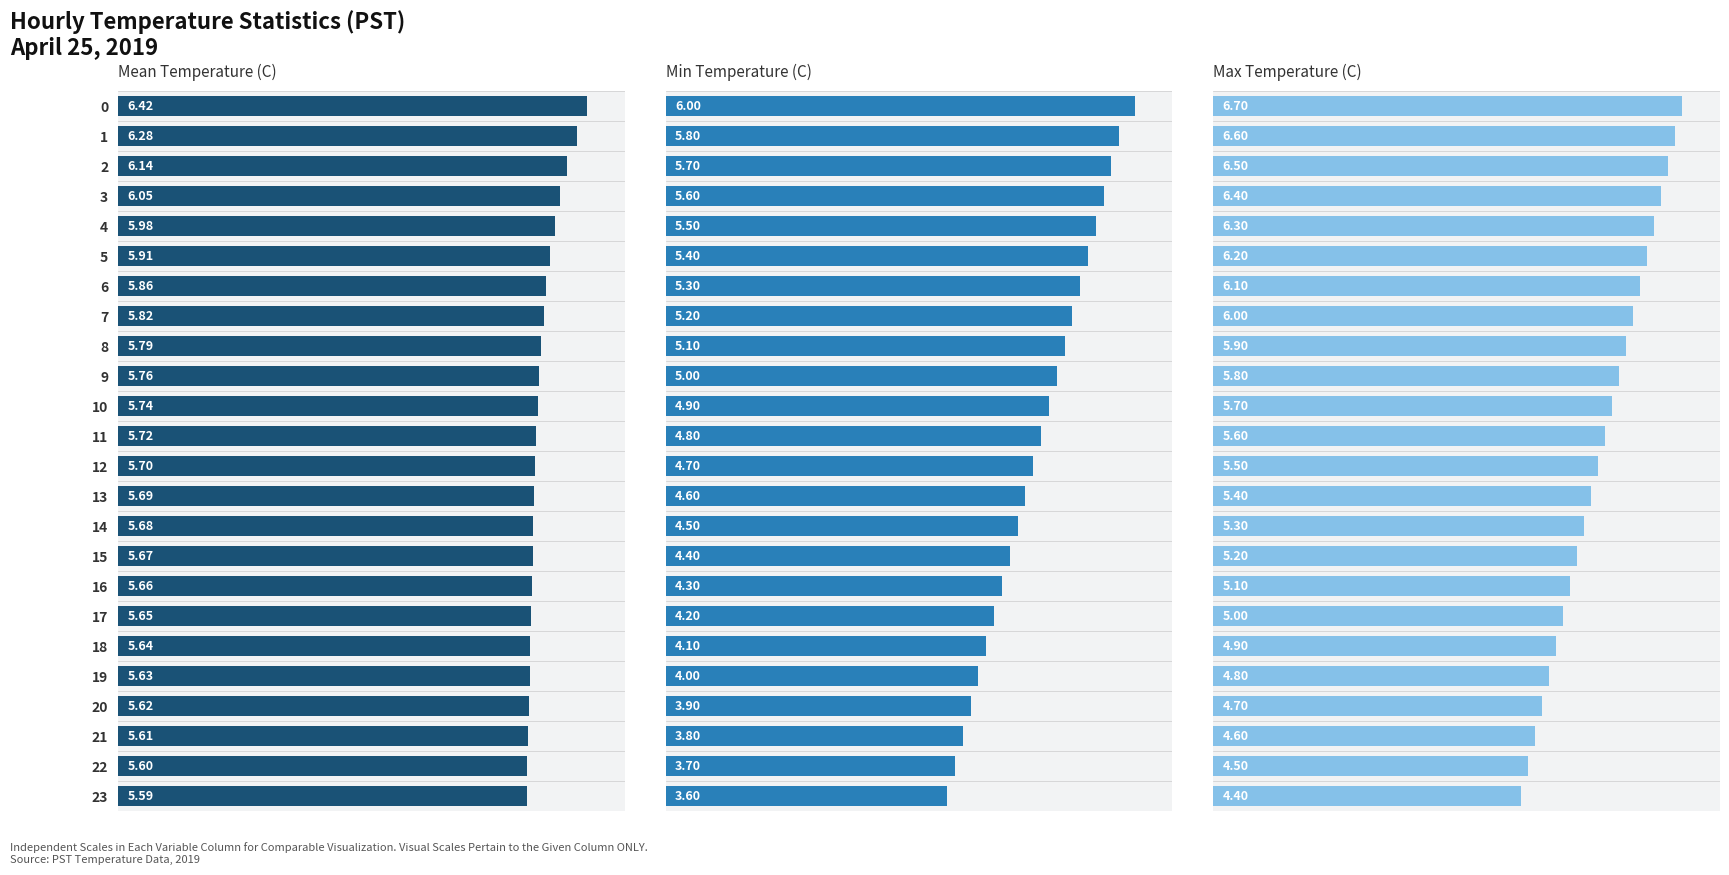

What is the total value across all series at 9?

16.6